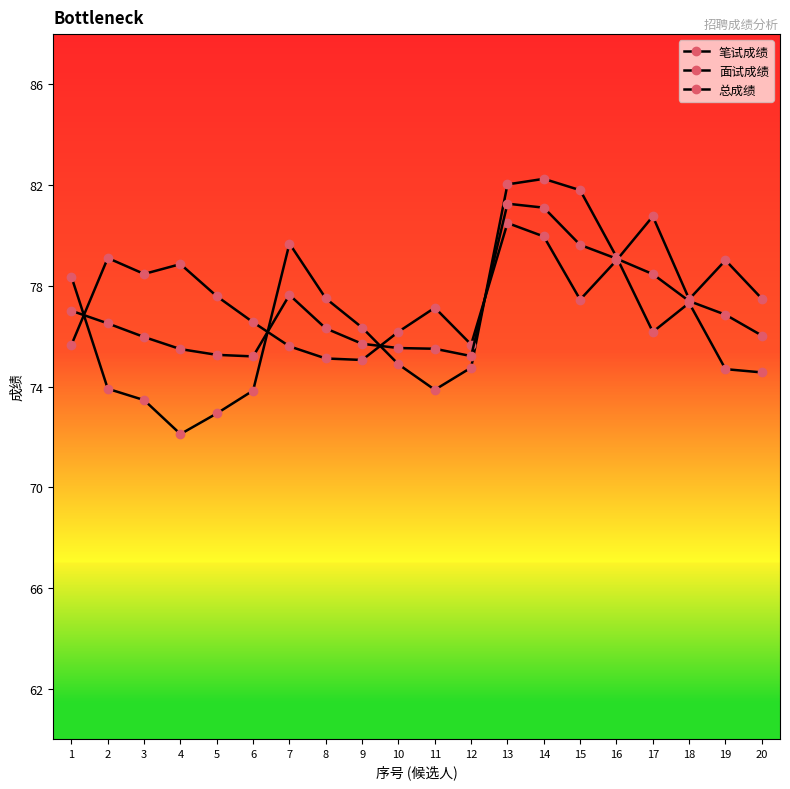

How many times do 总成绩 and 面试成绩 cross each other?

5